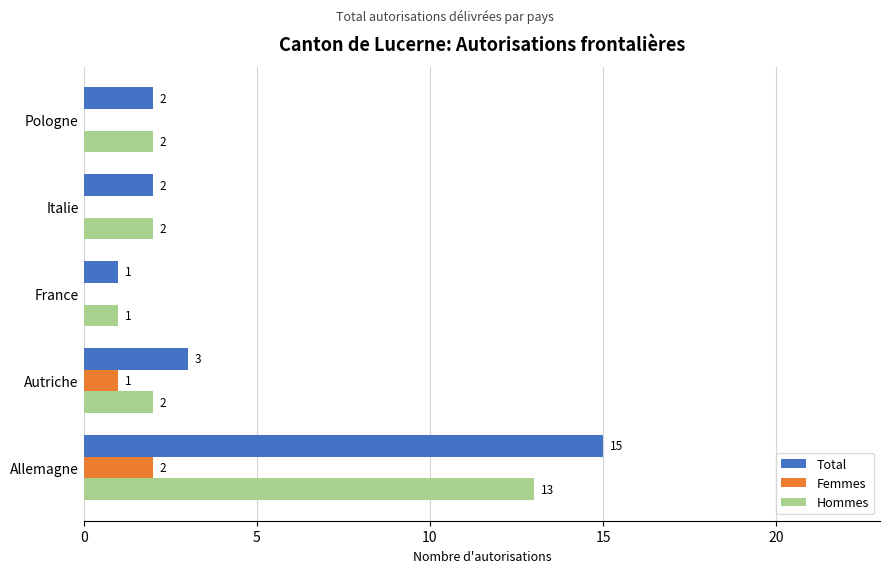

What is the sum of all Hommes values?

20